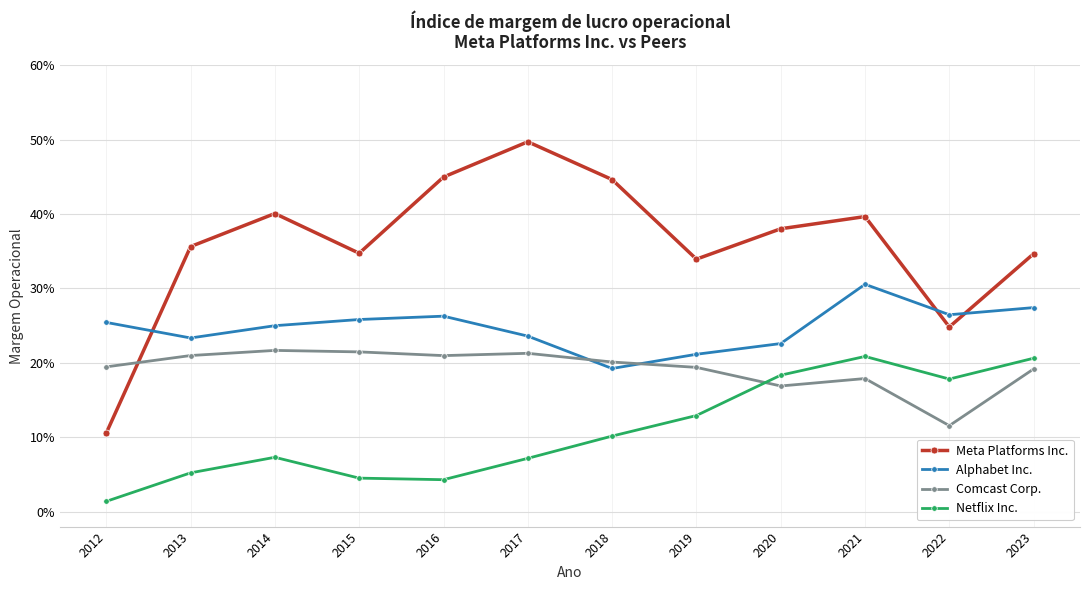

Where do Meta Platforms Inc. and Comcast Corp. first cross each other?

2012 and 2013